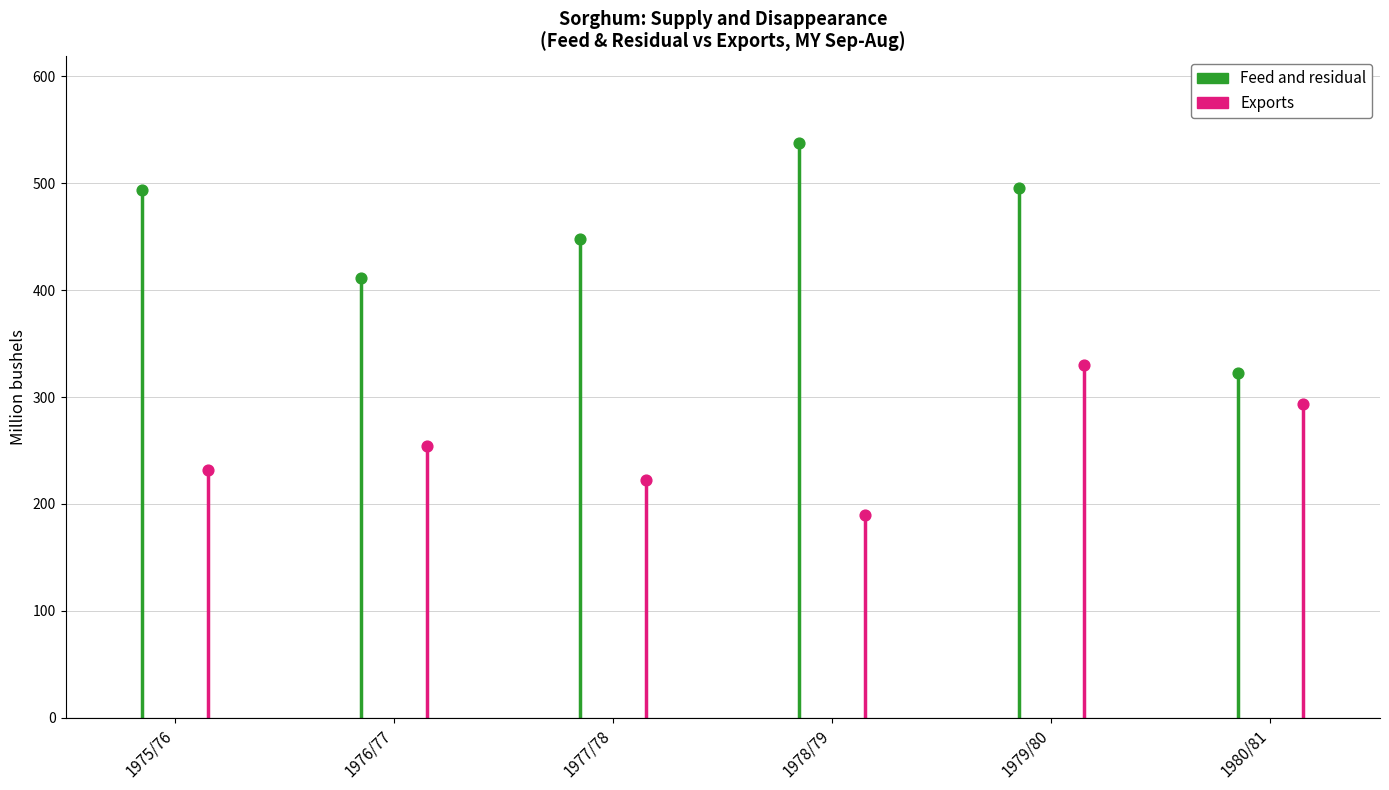

Which series has the largest total across all categories?

Feed and residual